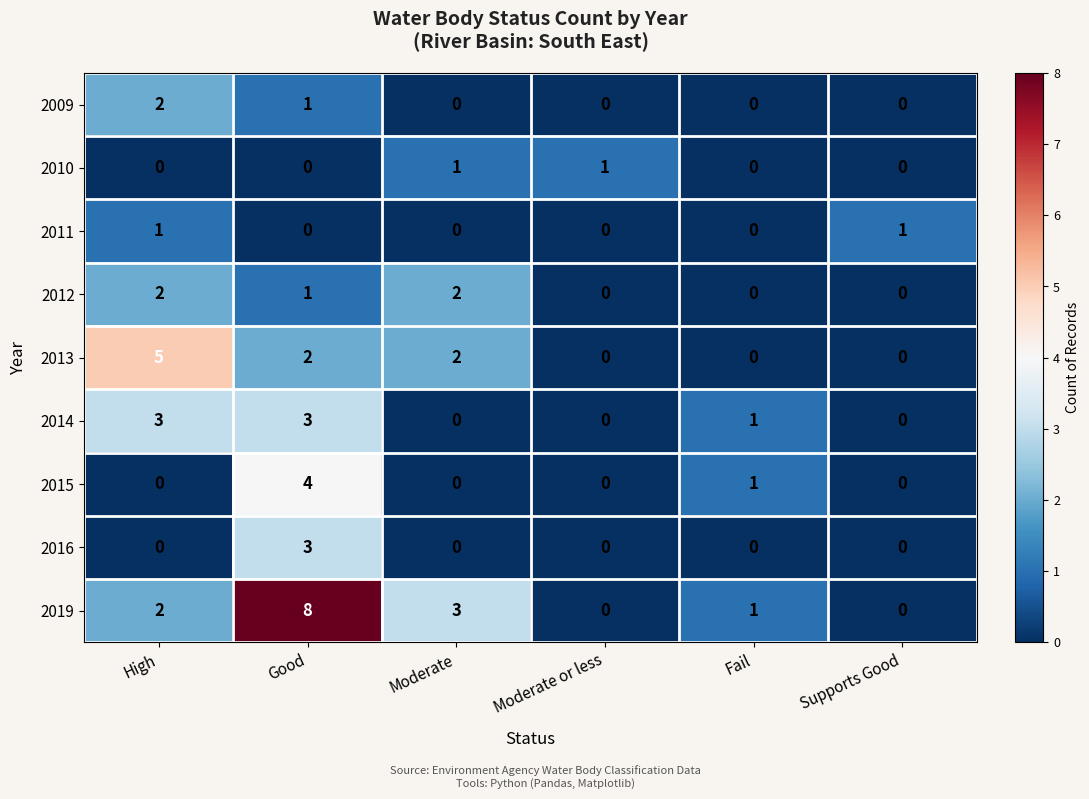

What is the sum of the 2019 values at High and Moderate?

5